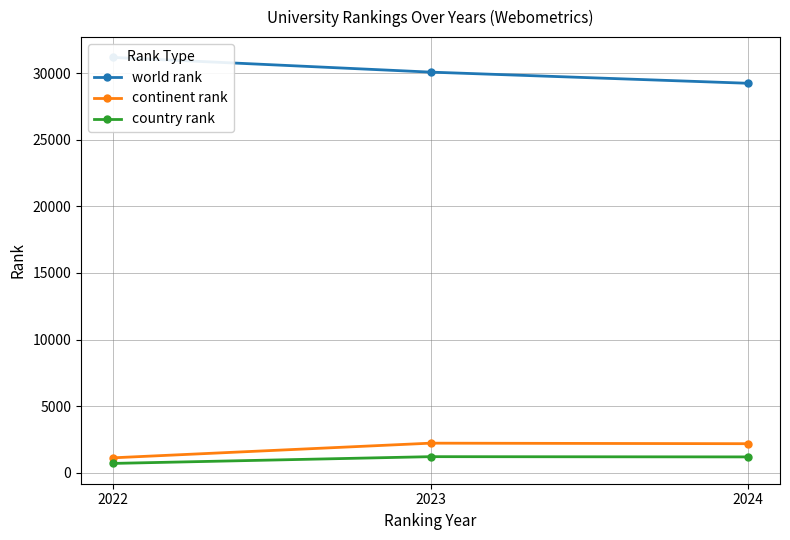

What is the difference between the continent rank values at 2024 and 2022?

1060